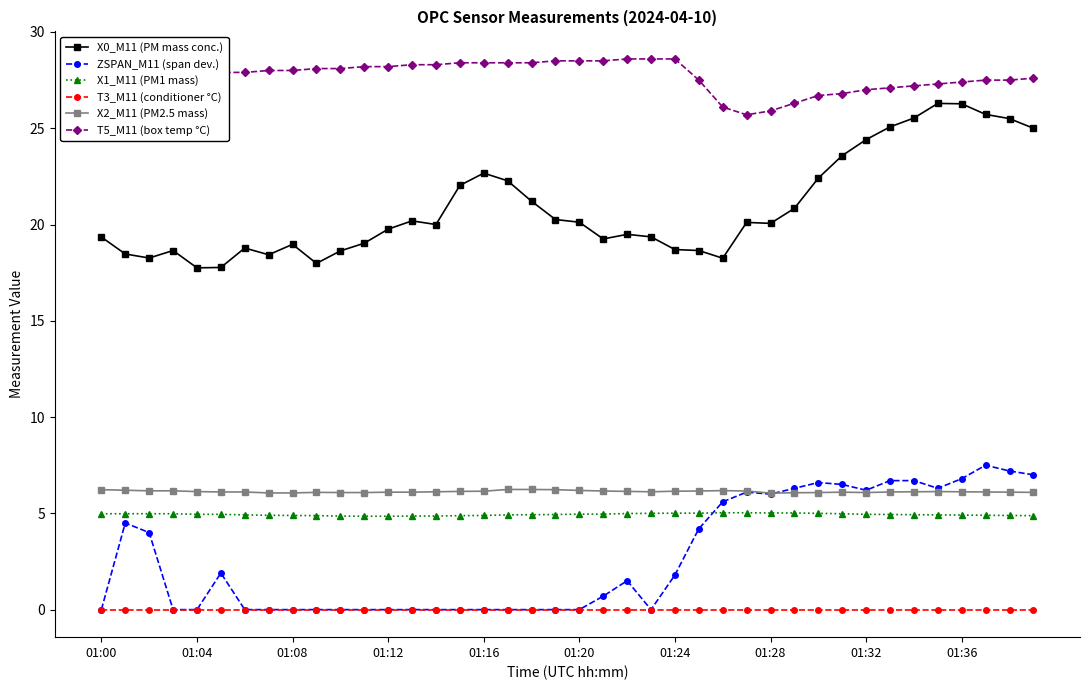

True or false: ZSPAN_M11 (span dev.) and X0_M11 (PM mass conc.) cross at least once.

False